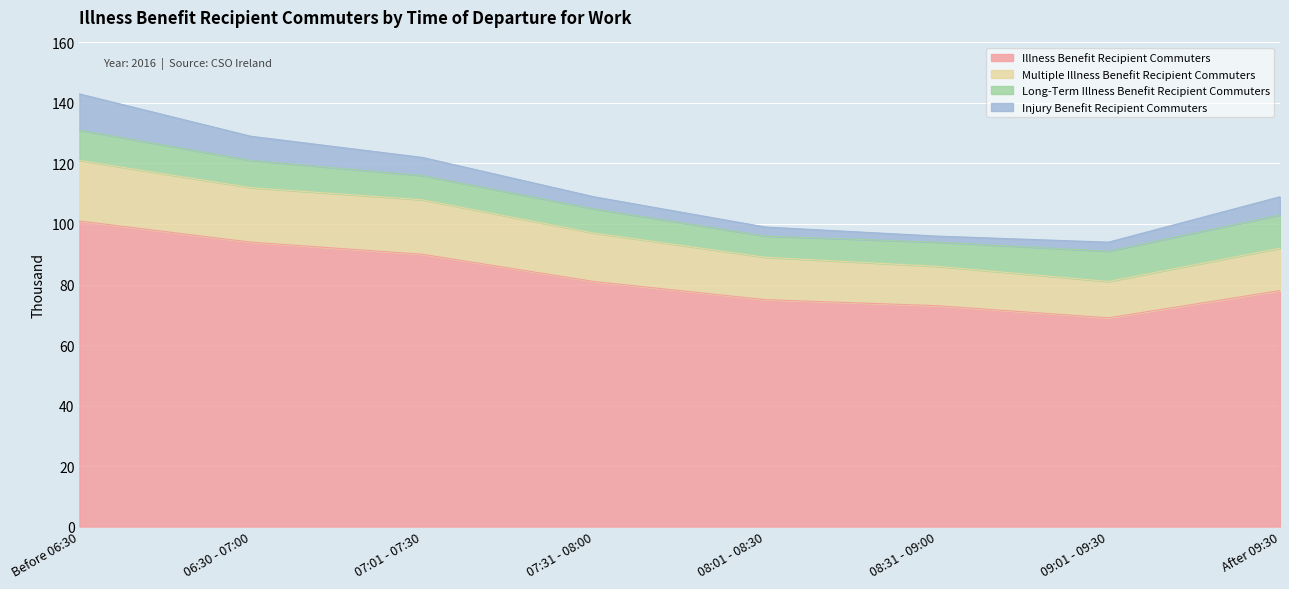

At which category is the sum across all series the highest?

Before 06:30